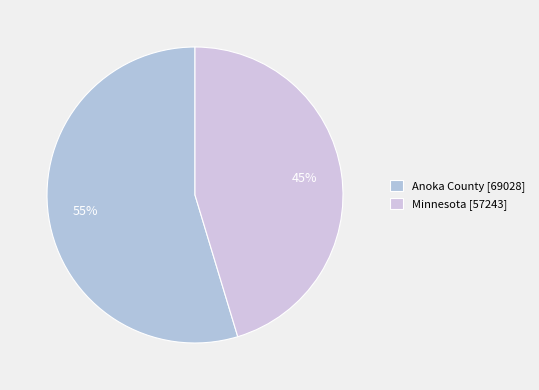

Is the sum of Minnesota and Anoka County greater than half?

Yes